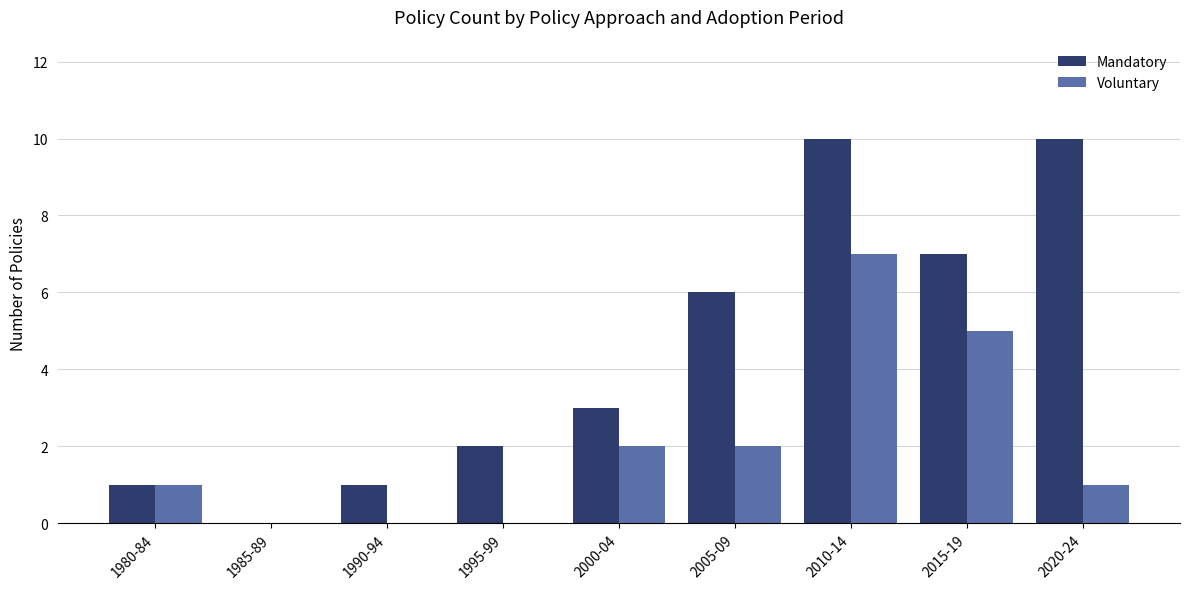

Reading left to right, list all the values displayed in this chart.

Mandatory: 1980-84=1	1985-89=0	1990-94=1	1995-99=2	2000-04=3	2005-09=6	2010-14=10	2015-19=7	2020-24=10
Voluntary: 1980-84=1	1985-89=0	1990-94=0	1995-99=0	2000-04=2	2005-09=2	2010-14=7	2015-19=5	2020-24=1